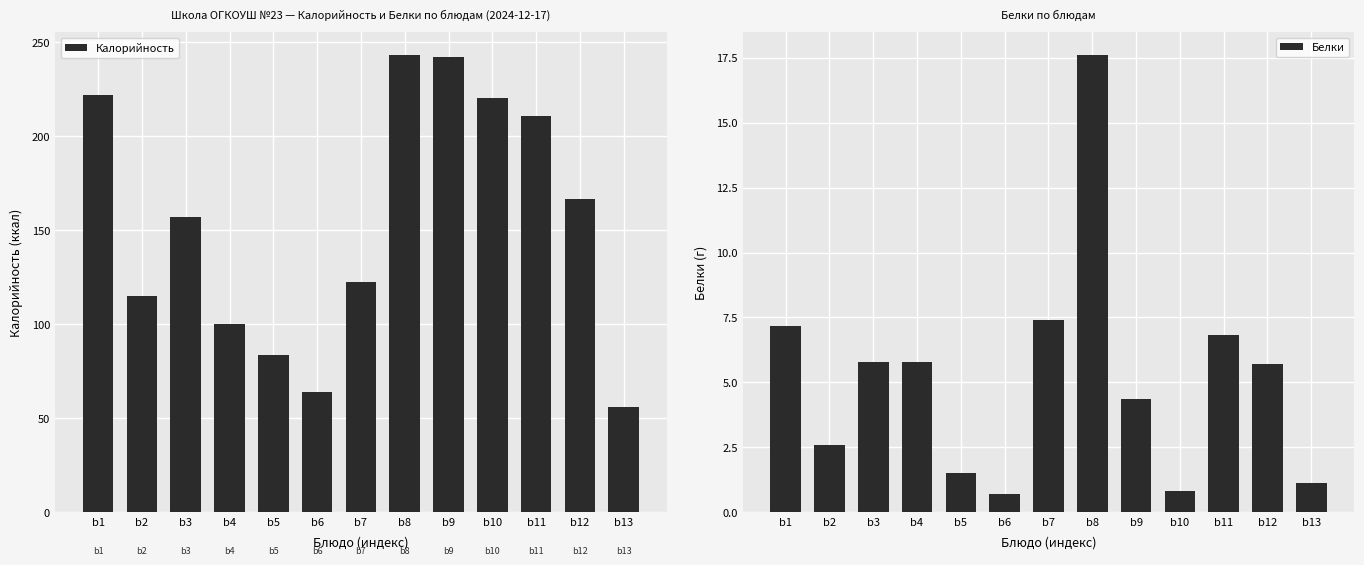

Reading right to left, what are all the values shown in this chart?

Калорийность: b13=56.0	b12=166.3	b11=210.6	b10=220.0	b9=242.0	b8=243.0	b7=122.2	b6=64.0	b5=83.4	b4=100.0	b3=157.0	b2=115.0	b1=221.6
Белки: b13=1.1	b12=5.7	b11=6.8	b10=0.8	b9=4.3	b8=17.6	b7=7.4	b6=0.7	b5=1.5	b4=5.8	b3=5.8	b2=2.6	b1=7.2